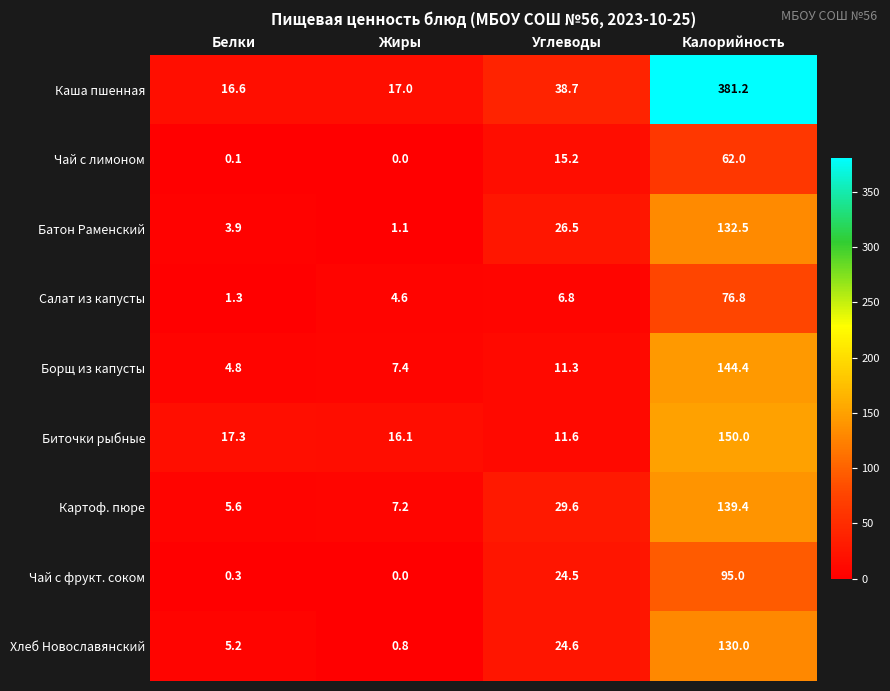

What is the difference between the highest and lowest values at Углеводы?

31.9